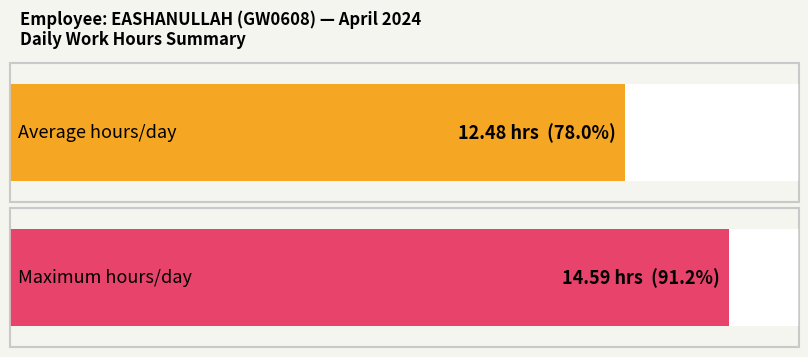

Are the bars grouped side by side (vs. stacked)?

No